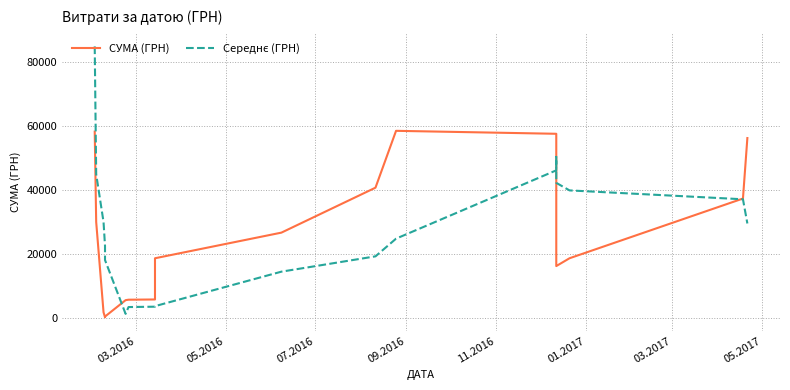

How many interior local peaks does the СУМА (ГРН) series have?

1